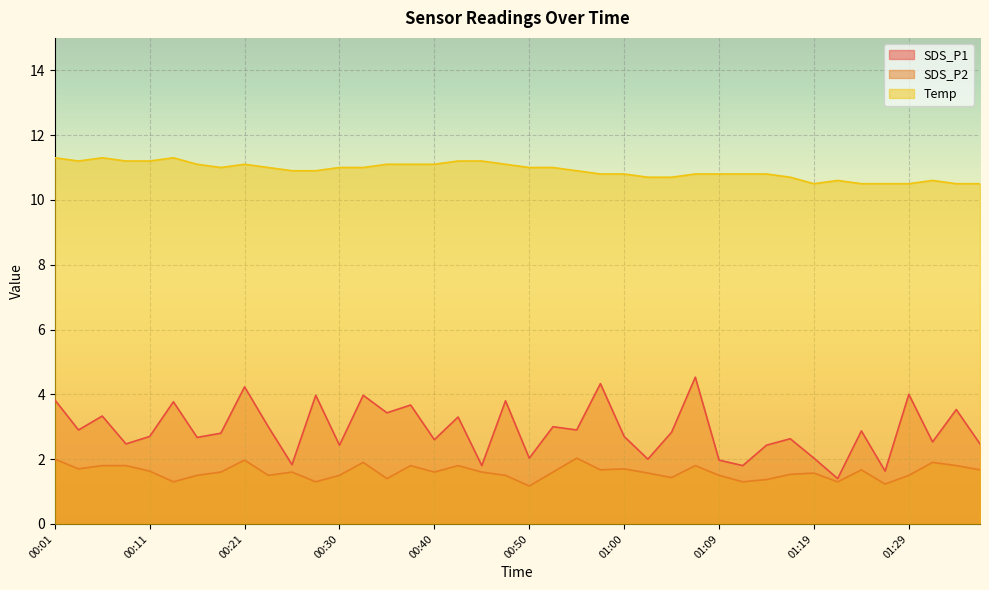

What are all the series names shown in the legend?

SDS_P1, SDS_P2, Temp